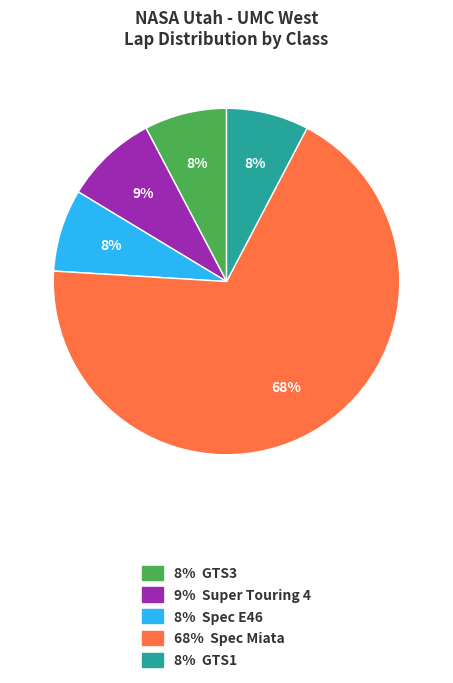

To the nearest percent, what is the average slice percentage?

20%